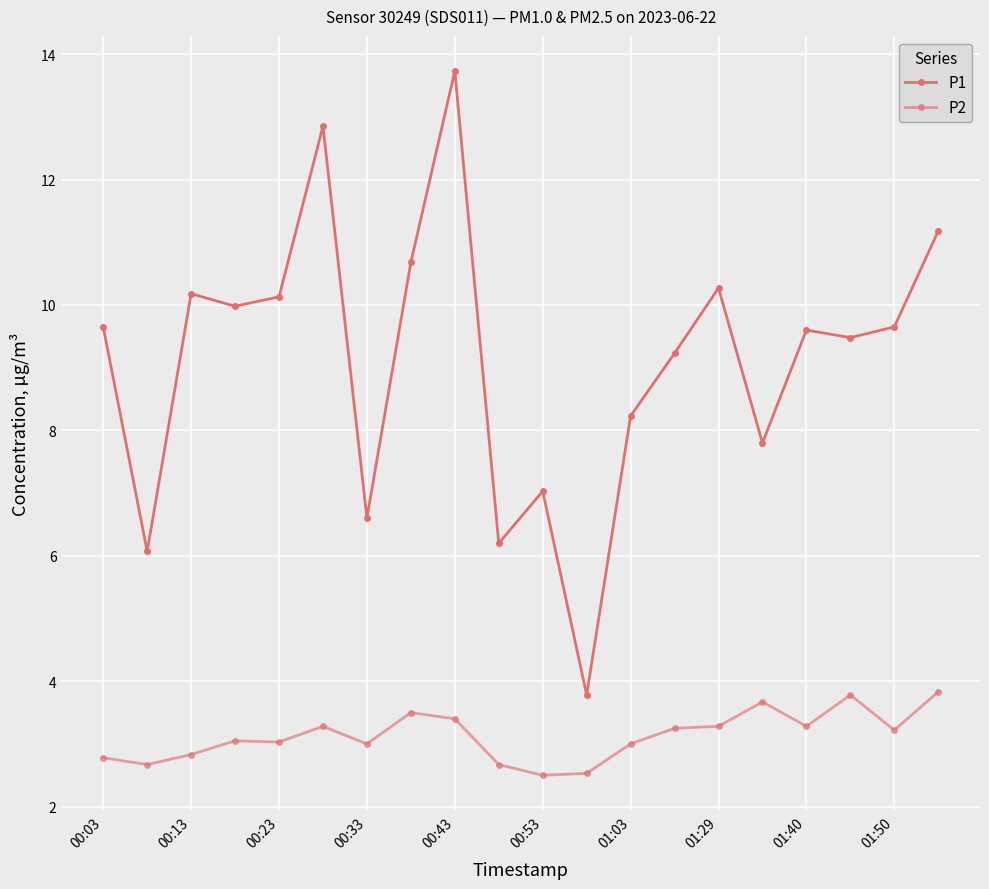

How many data points in P1 are less than 9?

7